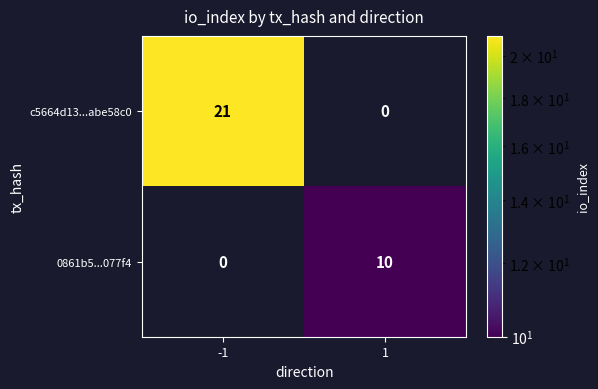

Reading left to right, list all the values displayed in this chart.

c5664d13...abe58c0: 21	0
0861b5...077f4: 0	10